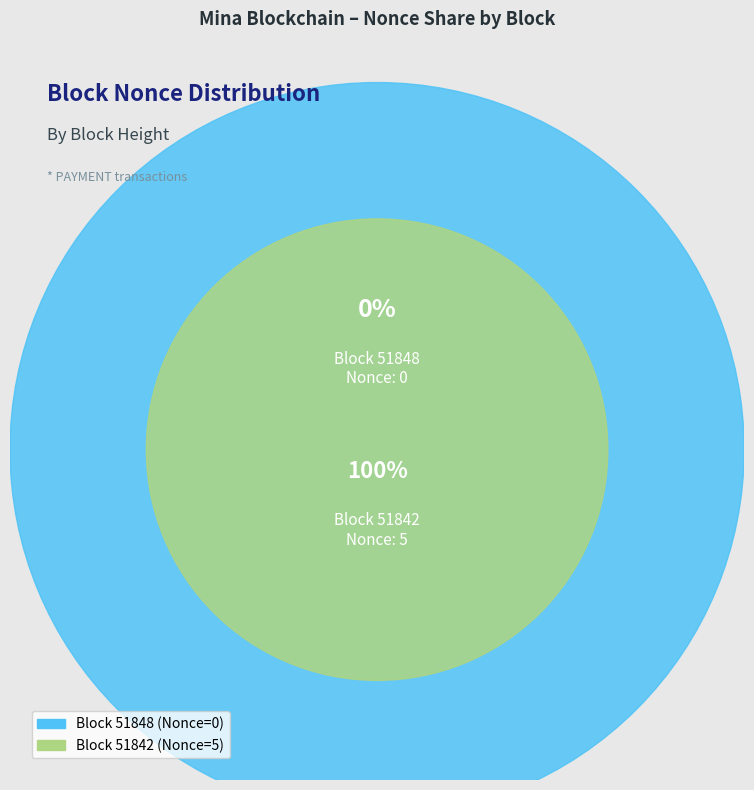

Count the number of slices in the pie.

2